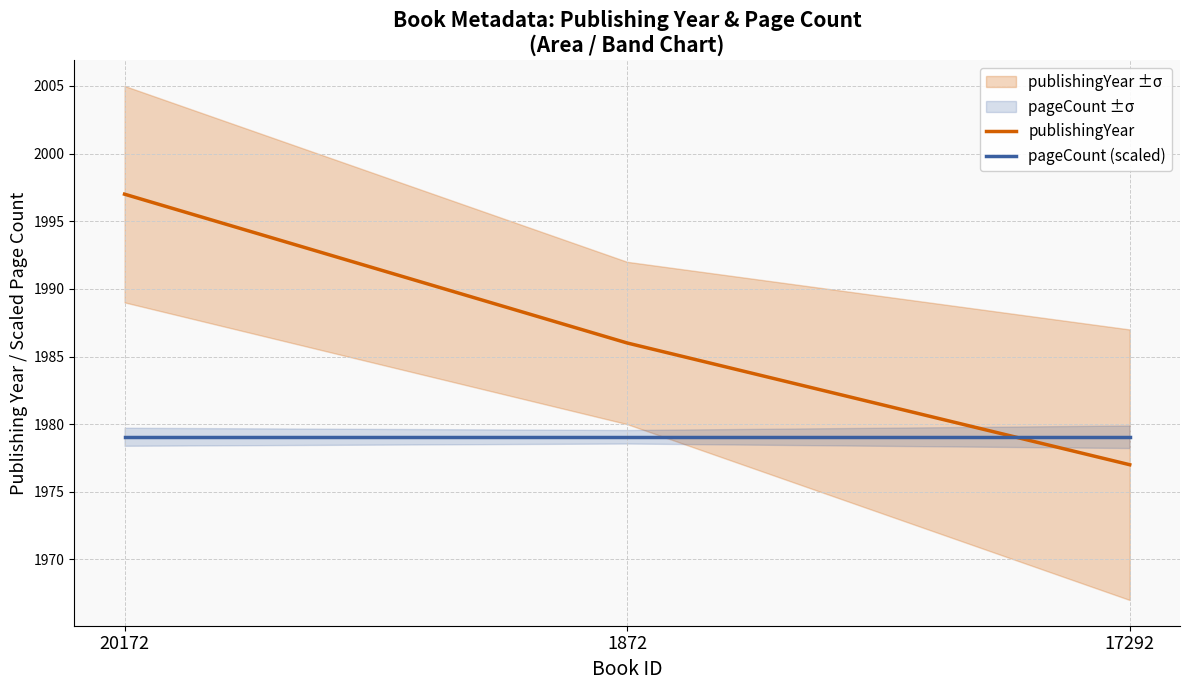

True or false: pageCount (scaled) has a value of 1071.5 at 17292.

False